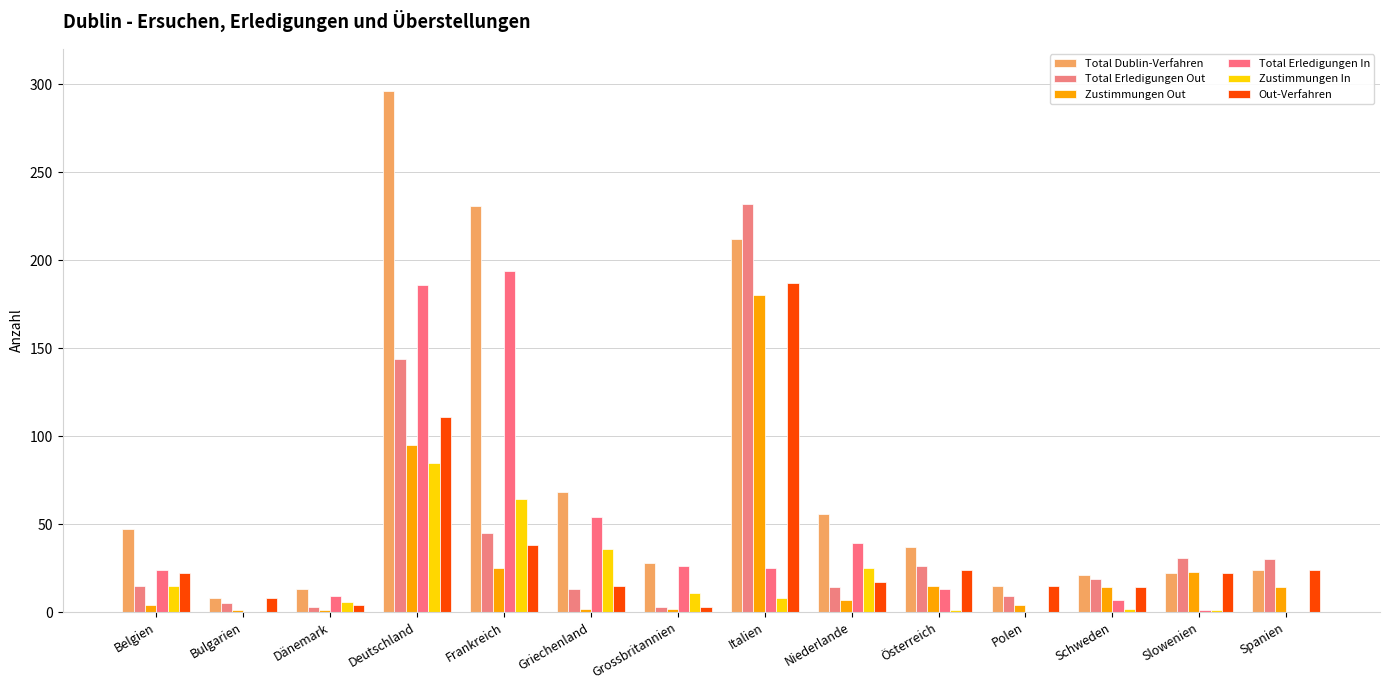

What are all the series names shown in the legend?

Total Dublin-Verfahren, Total Erledigungen Out, Zustimmungen Out, Total Erledigungen In, Zustimmungen In, Out-Verfahren